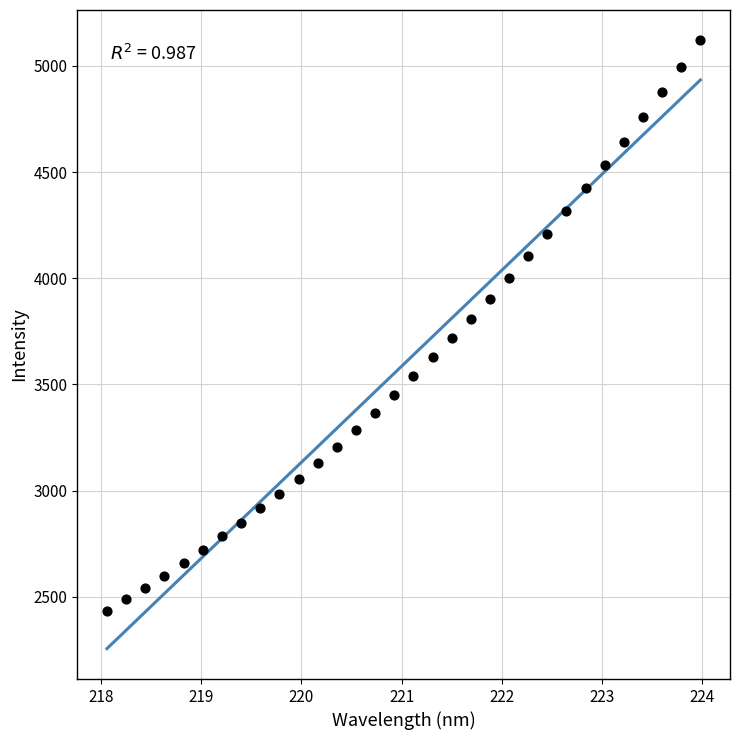

What is the range of Y values (max minus min)?

2686.3